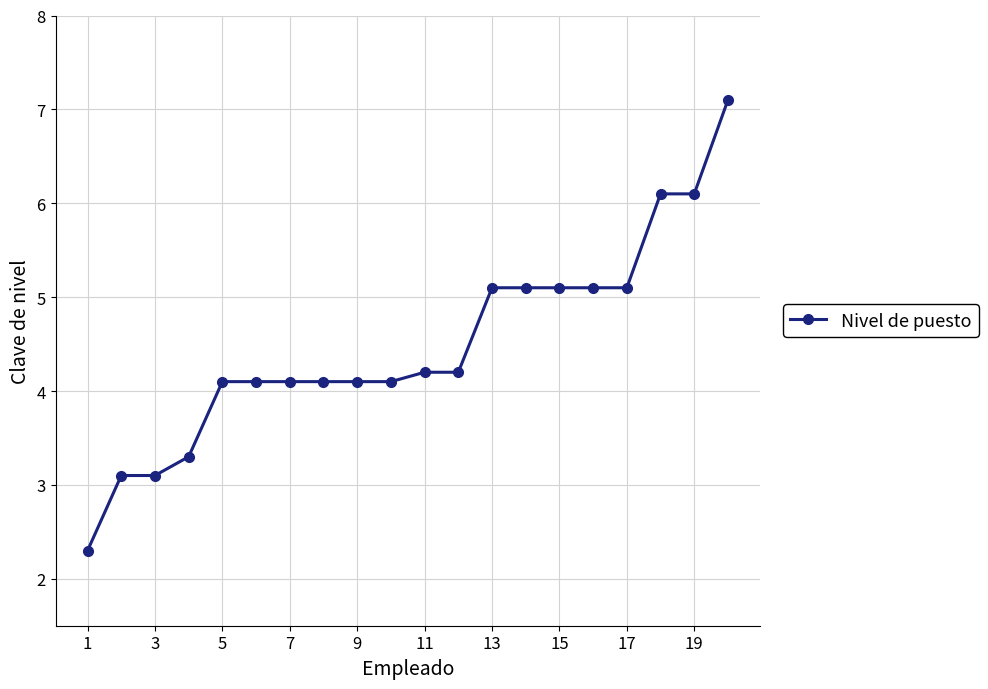

How many lines are shown in the chart?

1